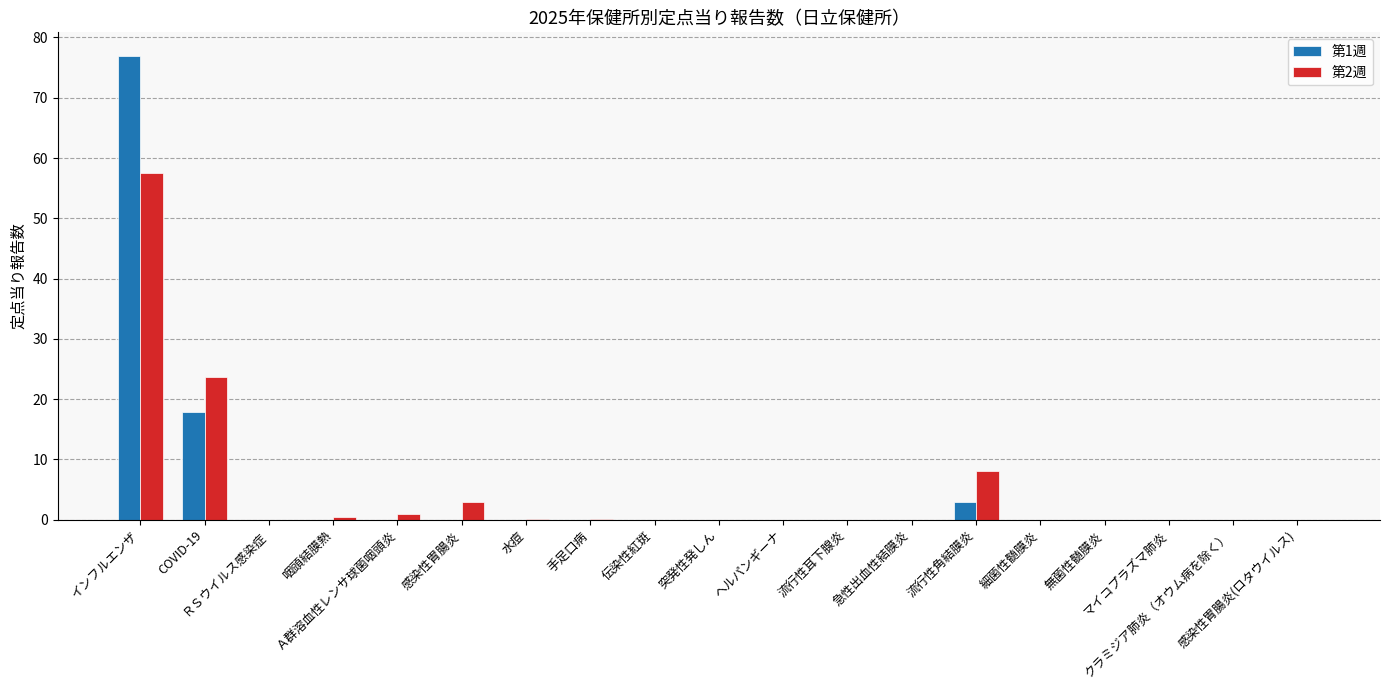

What is the greatest value displayed?

77.0